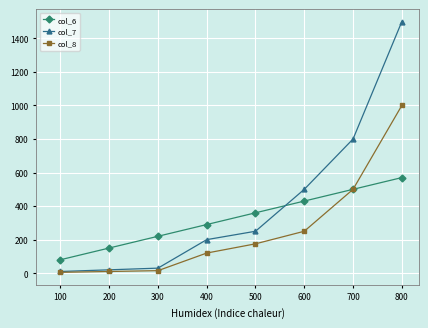

At how many categories does at least one series exceed 1049?

1